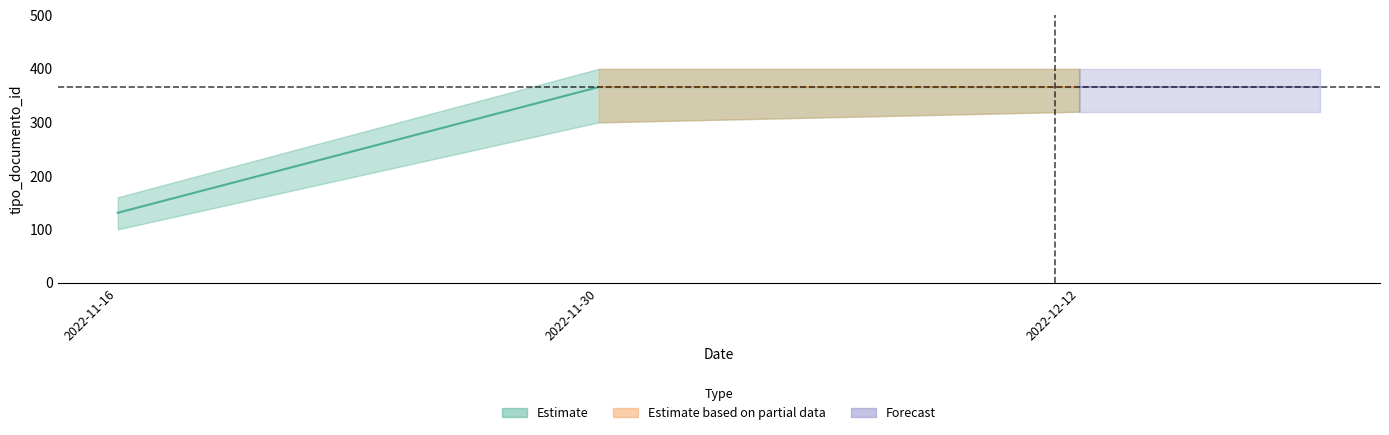

How many data points are less than 366?

1